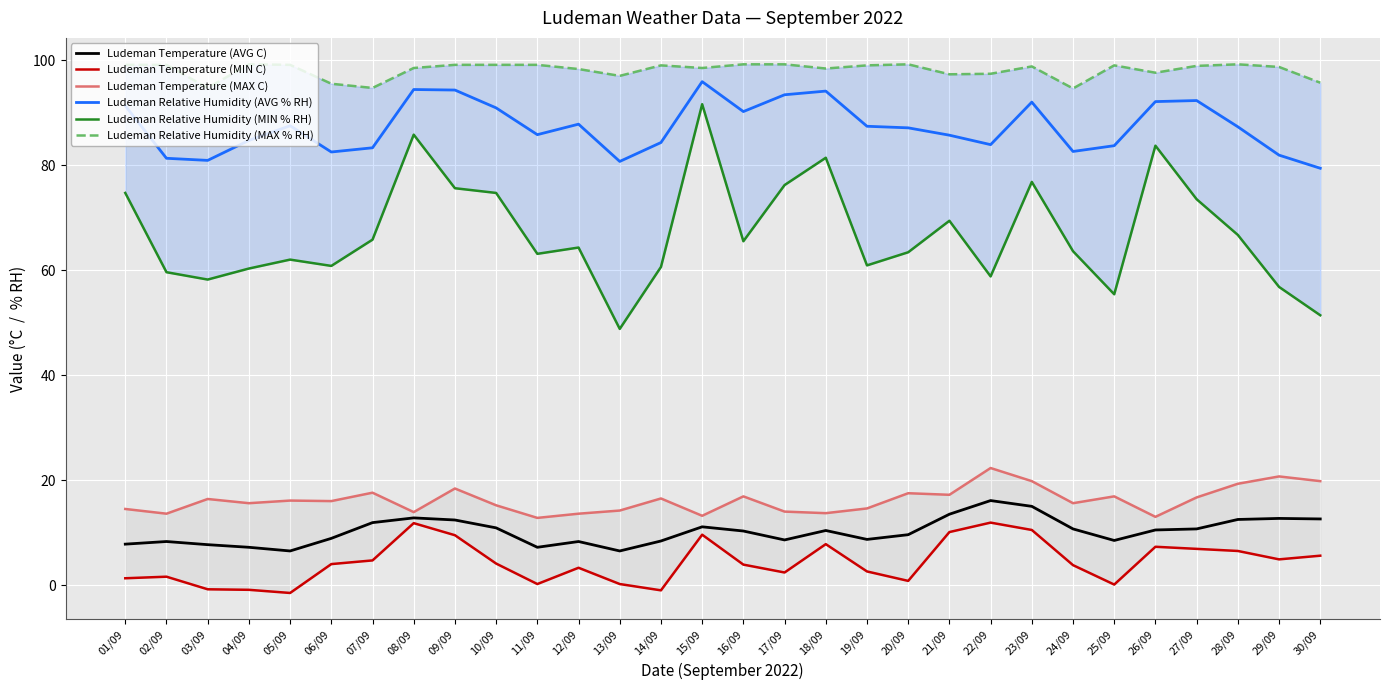

At which category does Ludeman Temperature (MAX C) reach its first local peak?

03/09